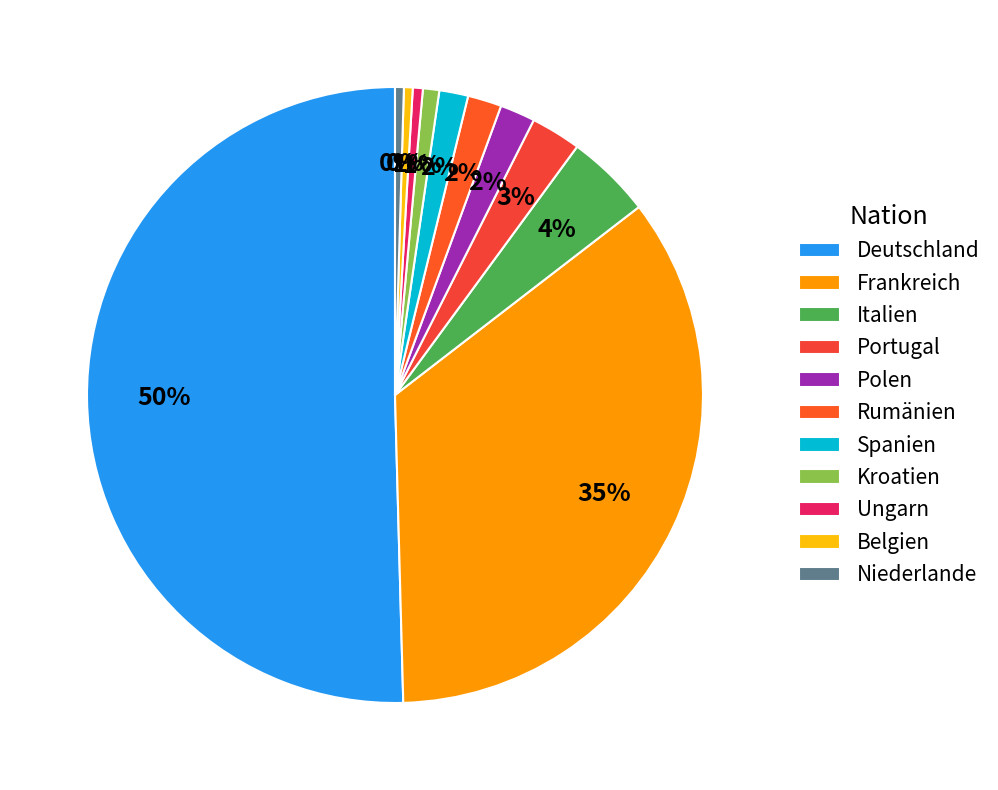

Which category has the smallest portion of the pie?

Belgien